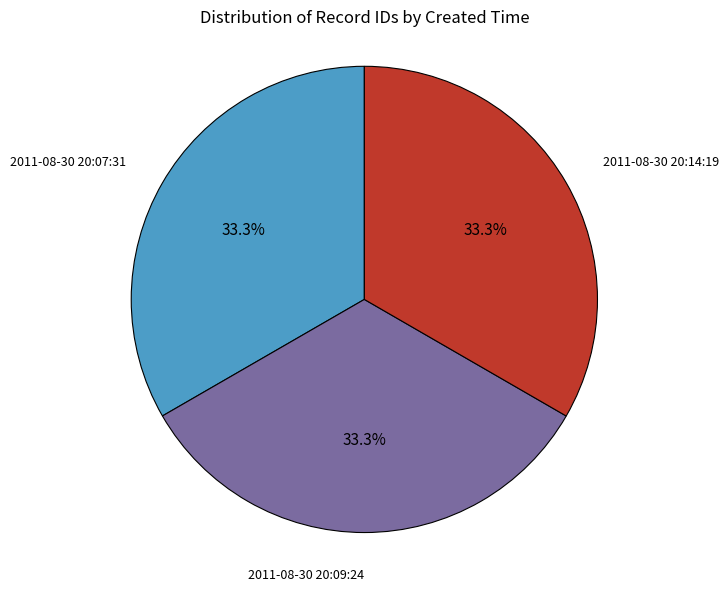

The 2011-08-30 20:07:31 slice represents 33% of the pie. True or false?

True